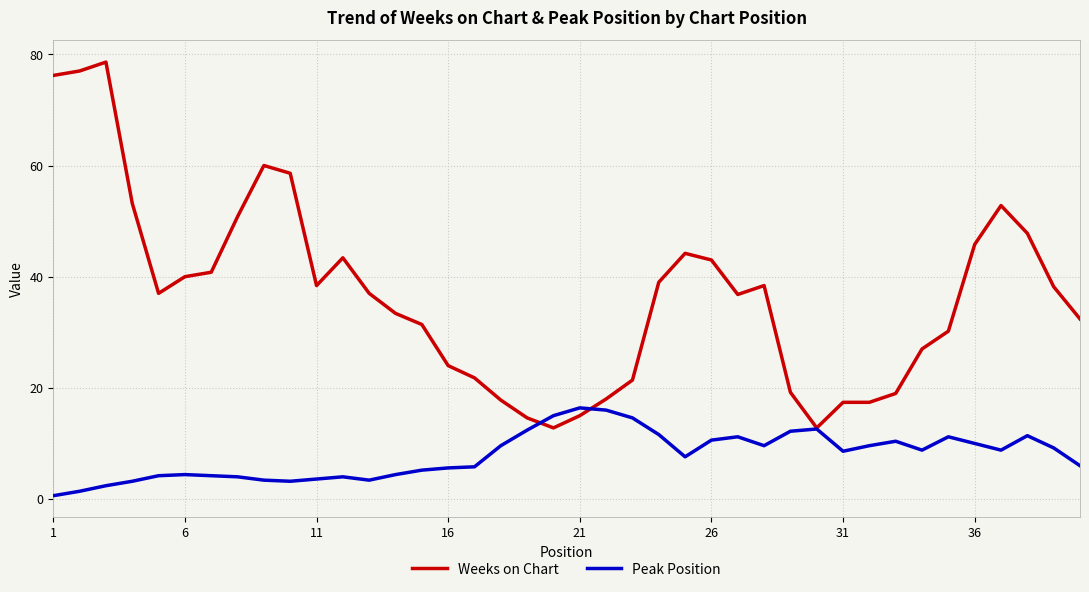

List the series in order of their peak value, highest first.

Weeks on Chart, Peak Position